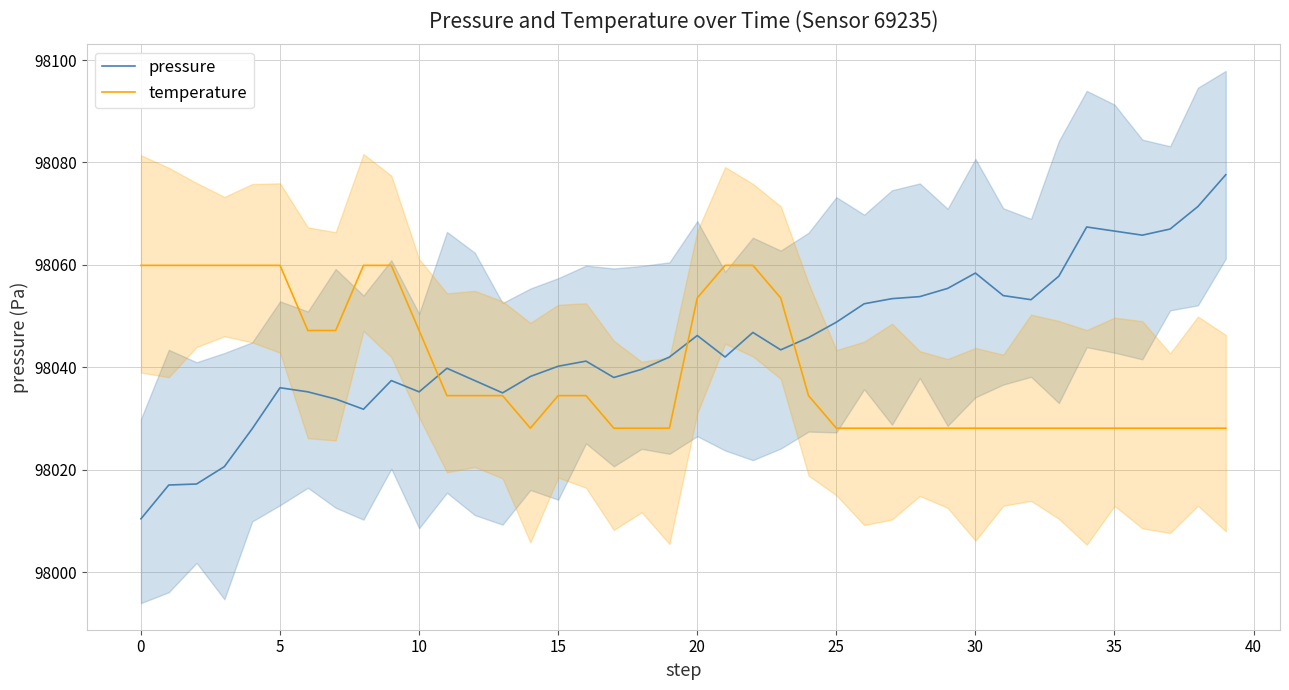

At 21, list the series in order from largest to smallest.

temperature, pressure